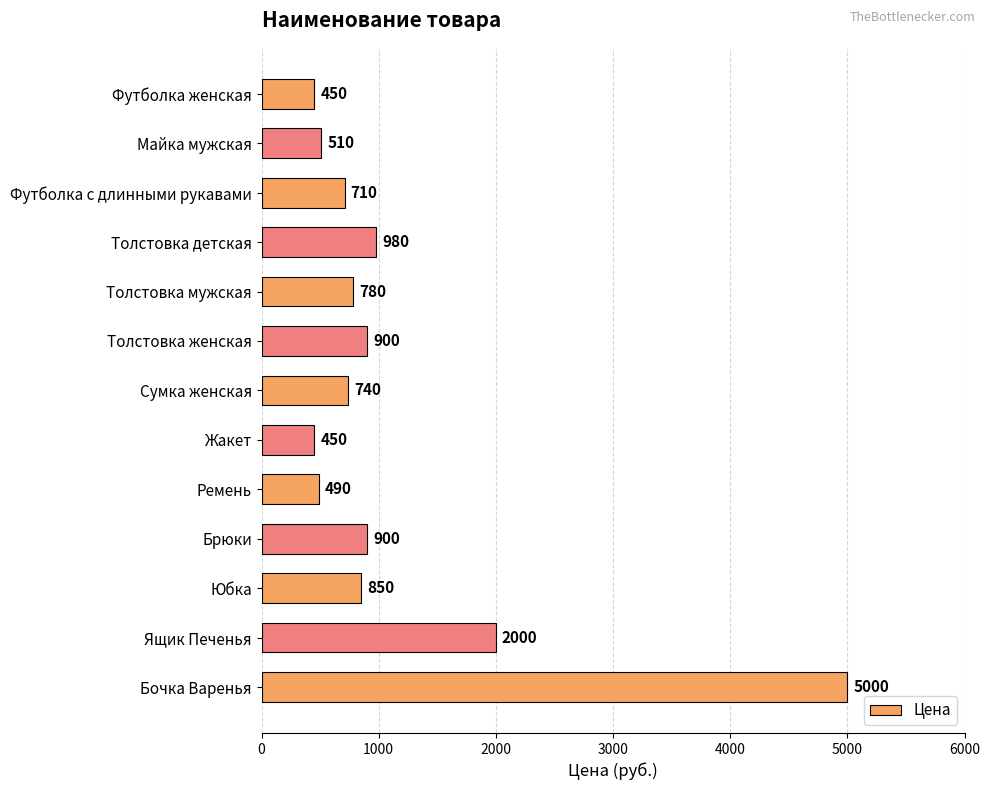

What is the maximum value shown in the chart?

5000